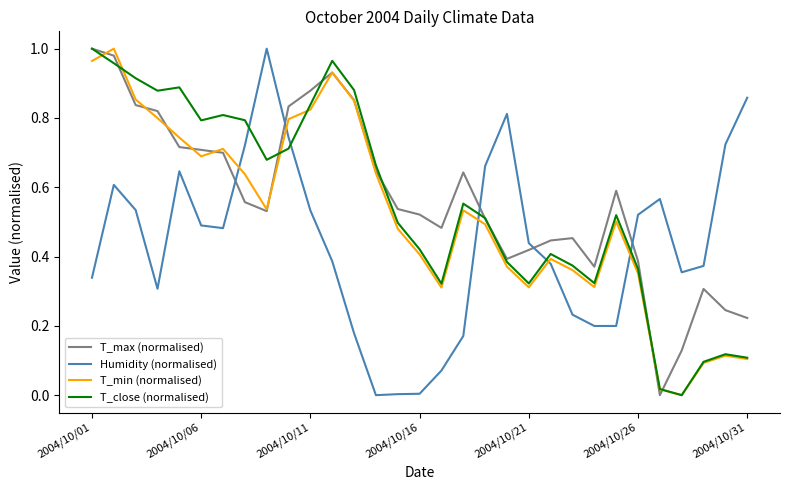

Which series ends up on top after the final intersection of Humidity (normalised) and T_min (normalised)?

Humidity (normalised)